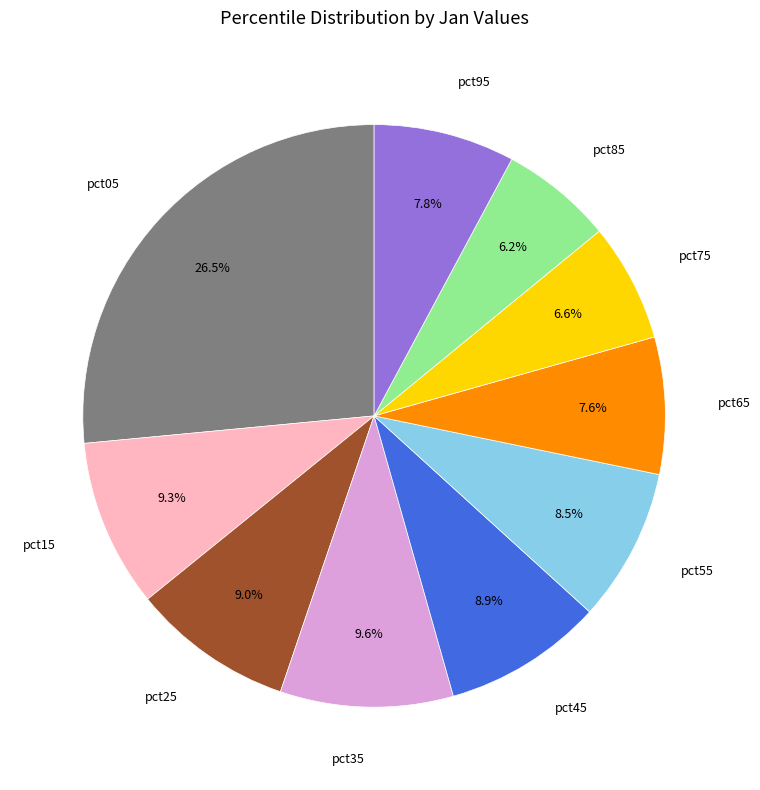

Is there a majority slice in this chart?

No